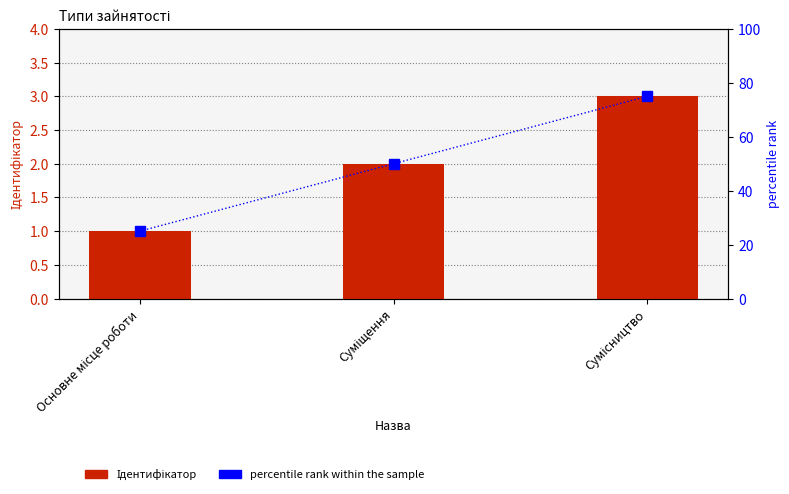

Count the number of data series in this chart.

2